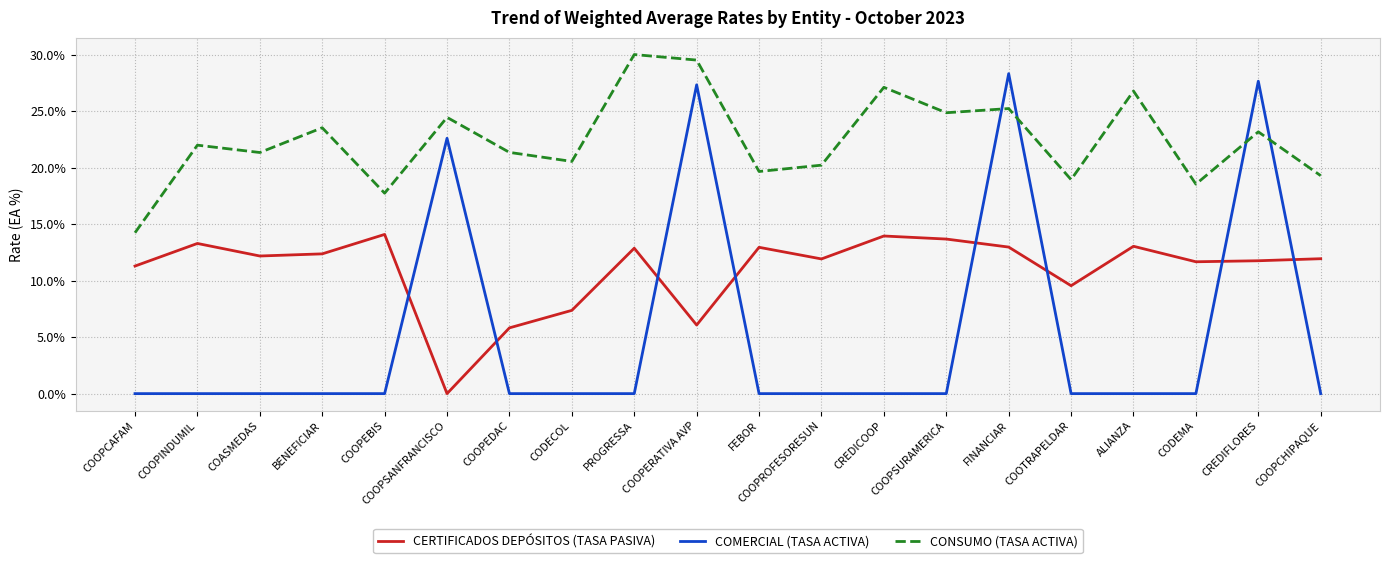

Which category has the highest value in the COMERCIAL (TASA ACTIVA) series?

FINANCIAR